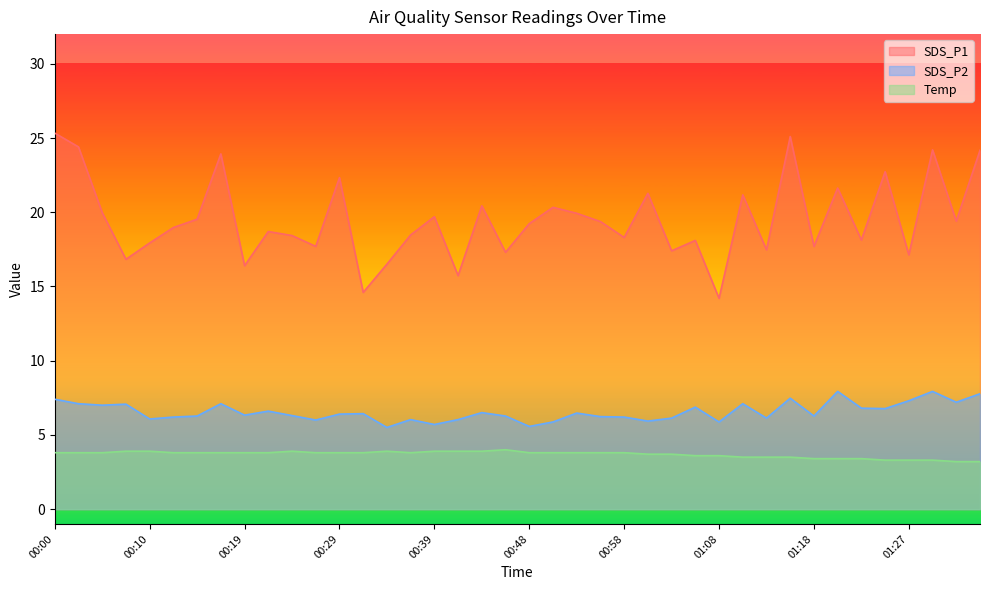

How many lines are shown in the chart?

3